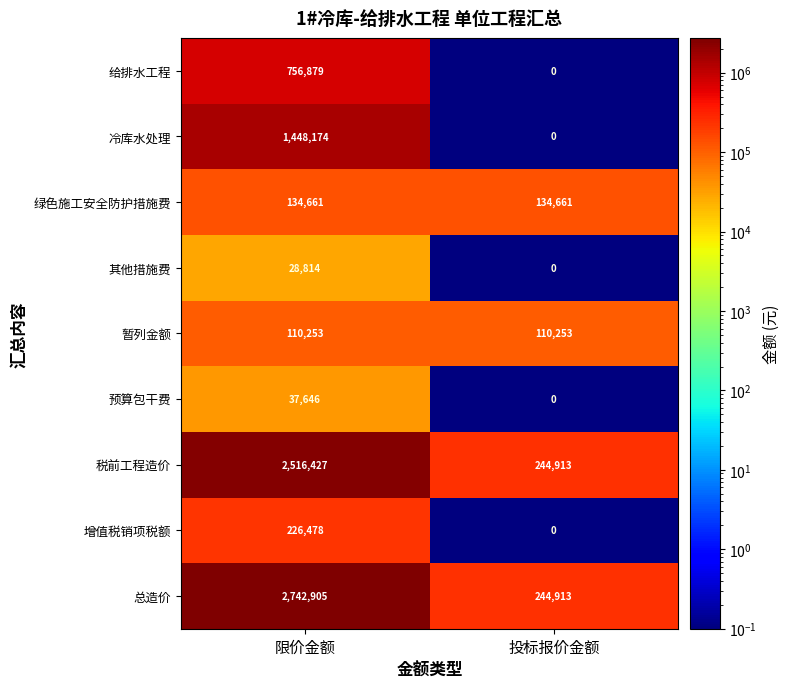

Is it true that 增值税销项税额 equals -122337 at 投标报价金额?

False